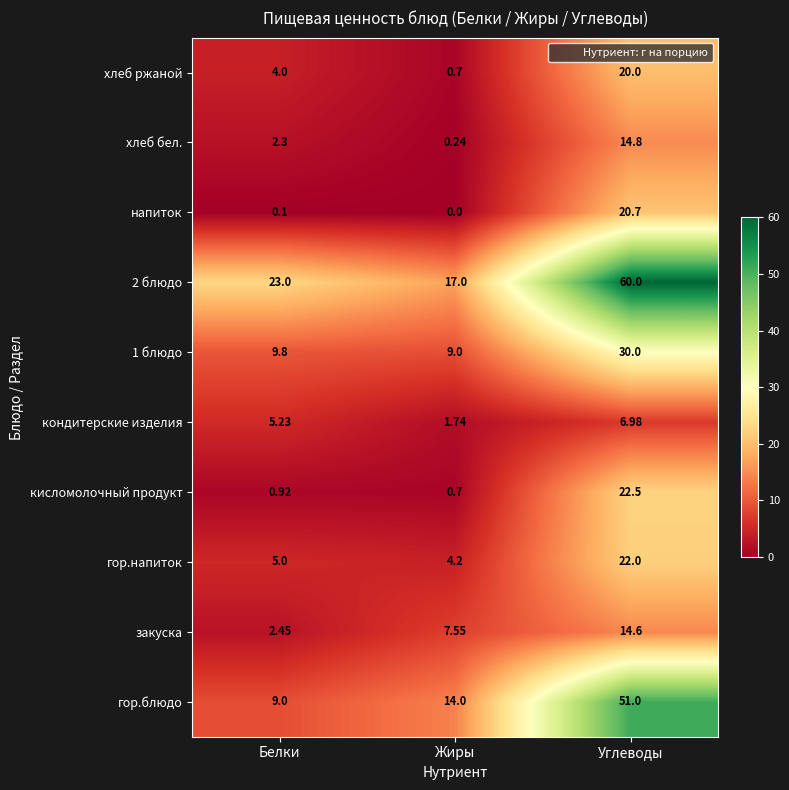

At which category is the sum across all series the highest?

Углеводы